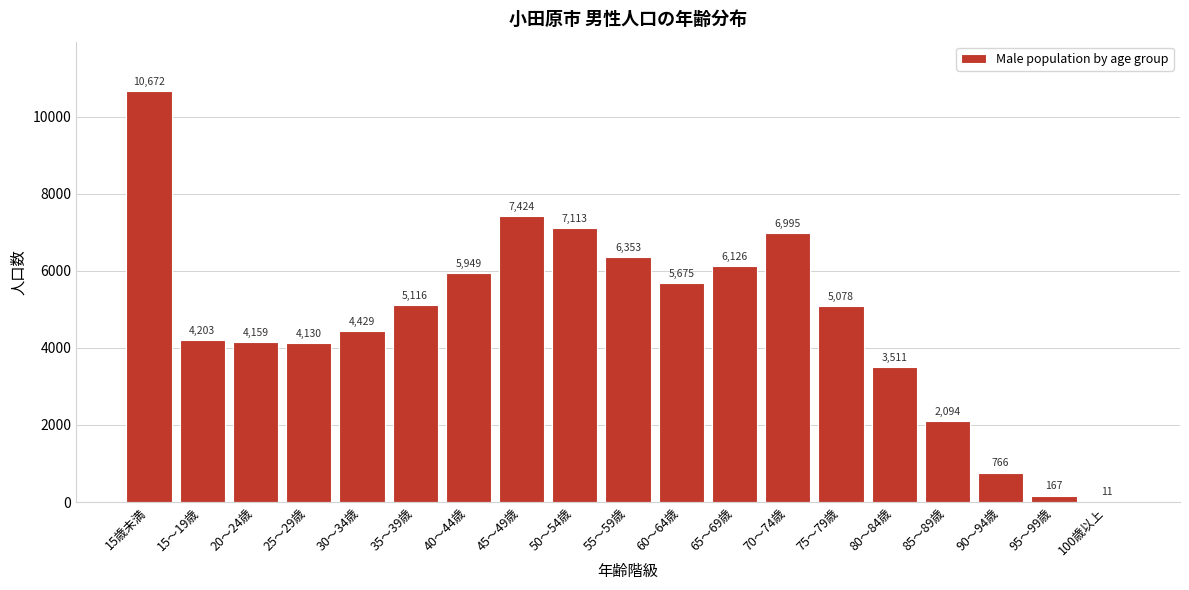

Reading left to right, extract all data points from this chart.

15歳未満=10672	15～19歳=4203	20～24歳=4159	25～29歳=4130	30～34歳=4429	35～39歳=5116	40～44歳=5949	45～49歳=7424	50～54歳=7113	55～59歳=6353	60～64歳=5675	65～69歳=6126	70～74歳=6995	75～79歳=5078	80～84歳=3511	85～89歳=2094	90～94歳=766	95～99歳=167	100歳以上=11